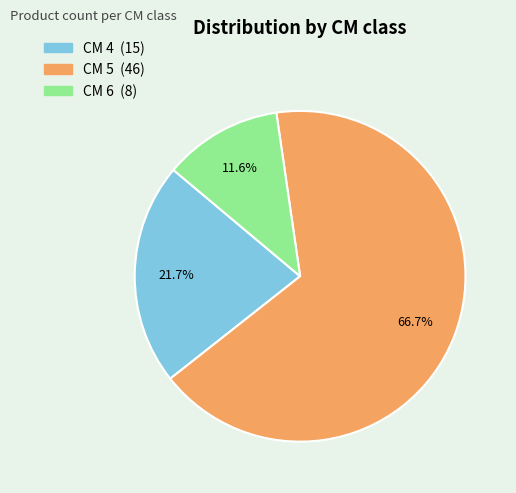

How many segments does this pie chart have?

3